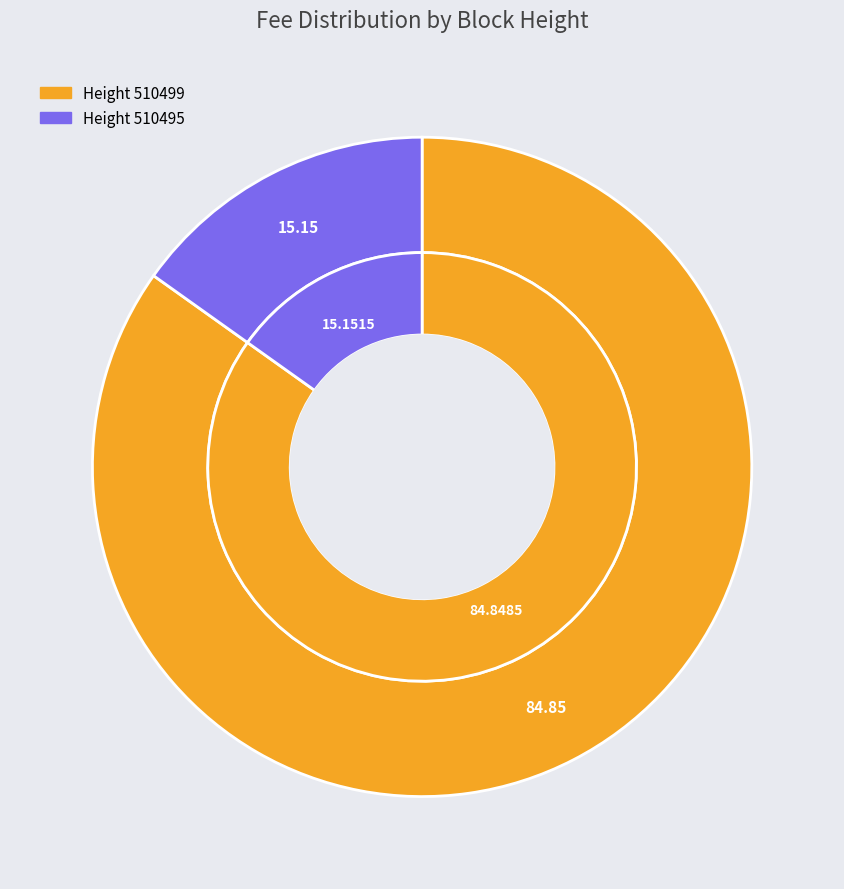

To the nearest percent, what percentage of the pie is 510499?

85%